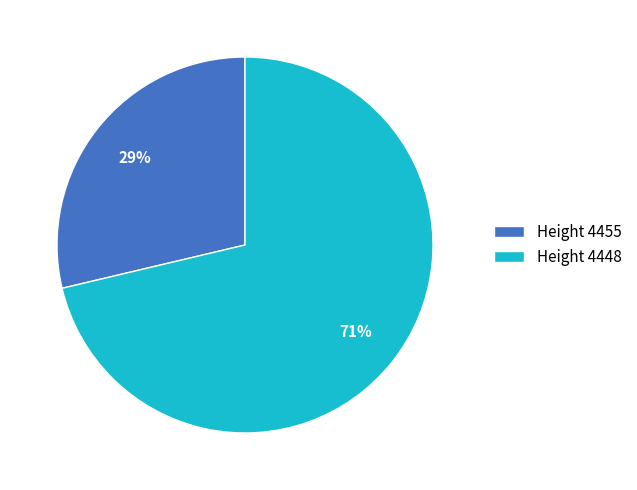

Do Height 4448 and Height 4455 together represent more than half of the pie?

Yes